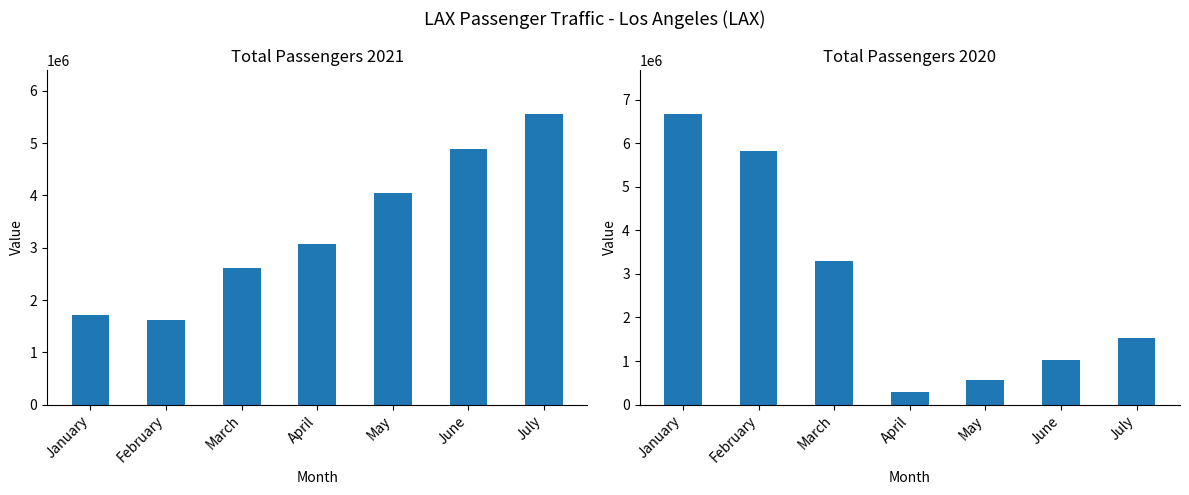

What is the sum of all Total 2021 values?

23529228